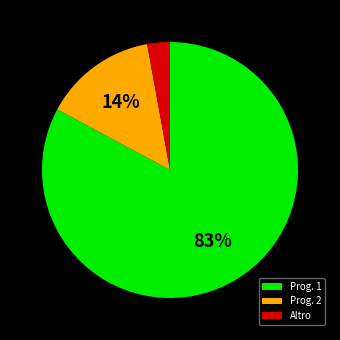

What percentage is the Prog. 2 slice, to the nearest percent?

14%